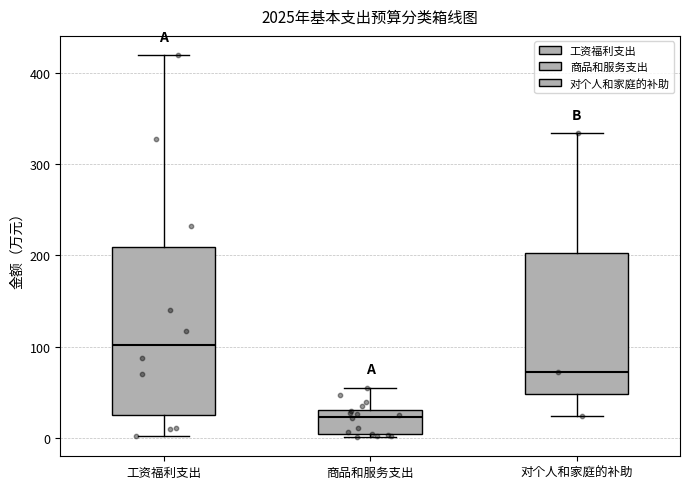

Reading left to right, read every box against the y-axis: the position of its median line, the range the box covers, and the ends of its whiskers. The values are not printed on the chart, so give them approximately, as read against the axis.

工资福利支出: median 100, box 30 to 210, whiskers 0 to 420
商品和服务支出: median 20, box 0 to 30, whiskers 0 (just below the box's lower edge) to 60
对个人和家庭的补助: median 70, box 50 to 200, whiskers 20 to 330